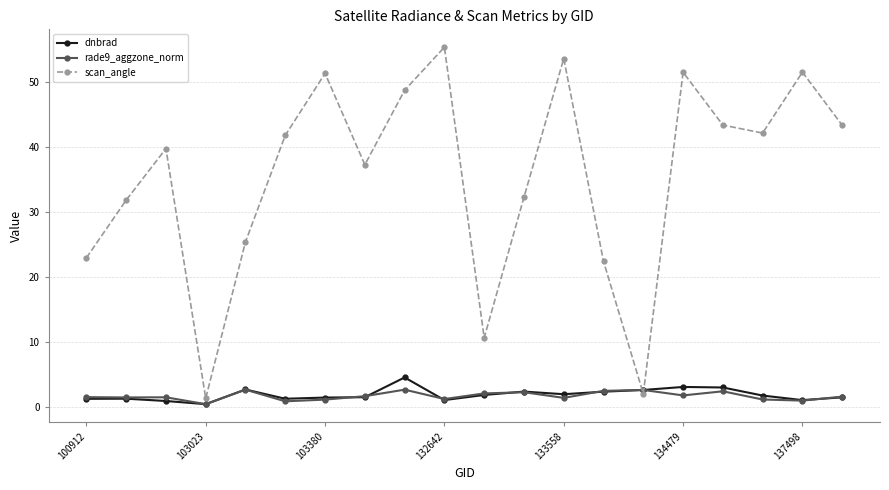

What is the value of the dnbrad point at the 17th from the left?

3.0